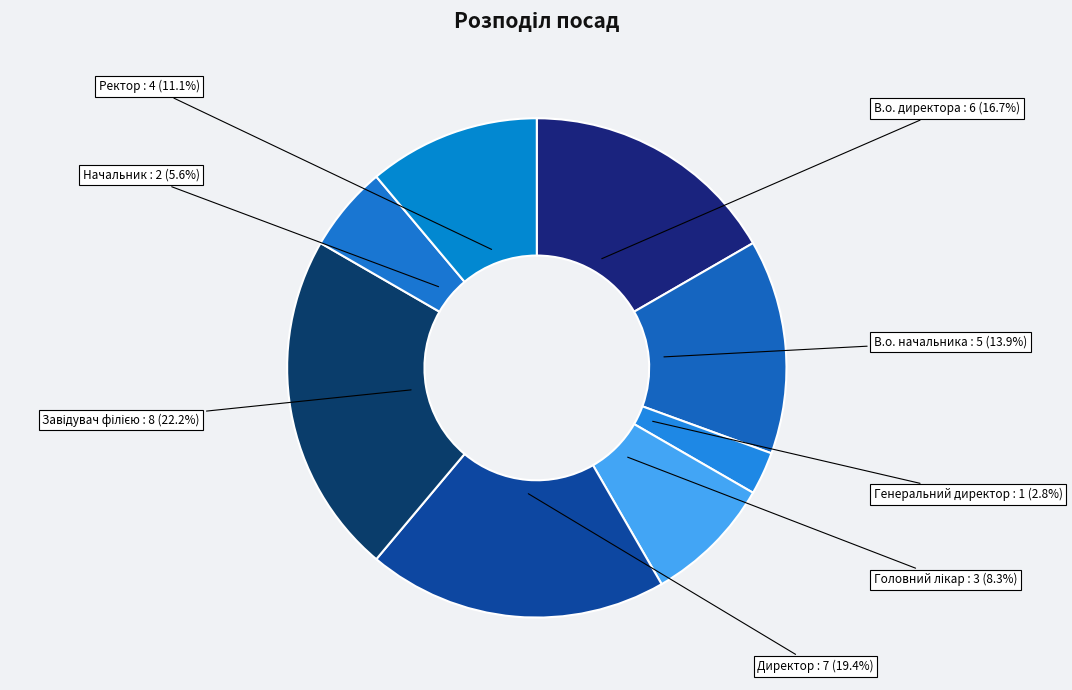

Is В.о. директора the majority of the pie?

No